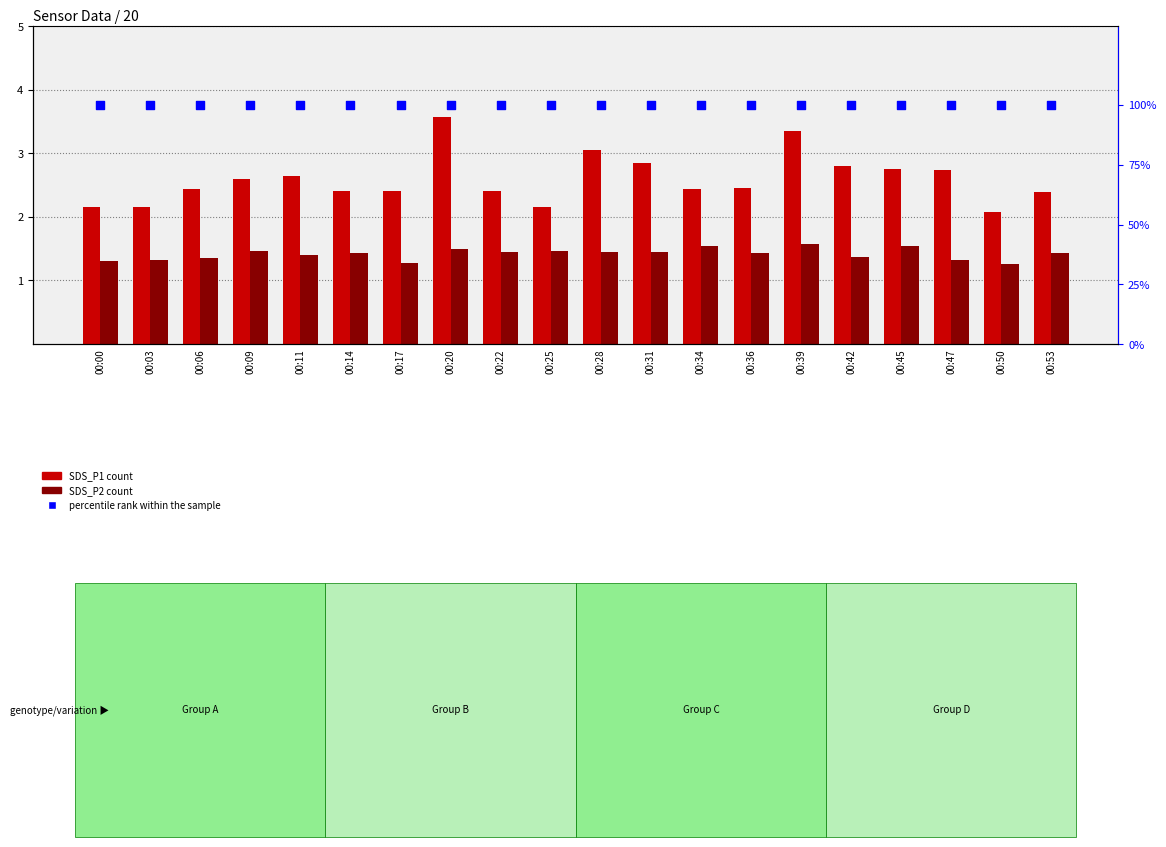

Which series reaches the maximum Y coordinate?

percentile rank within the sample